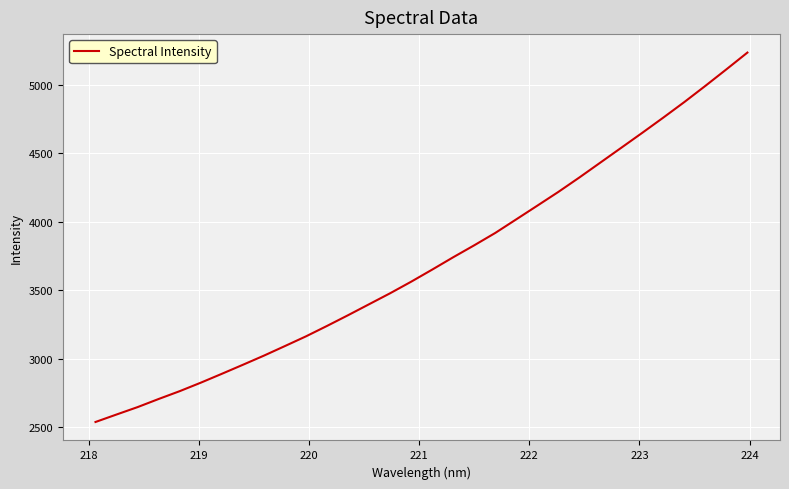

How many categories are shown in the chart?

32